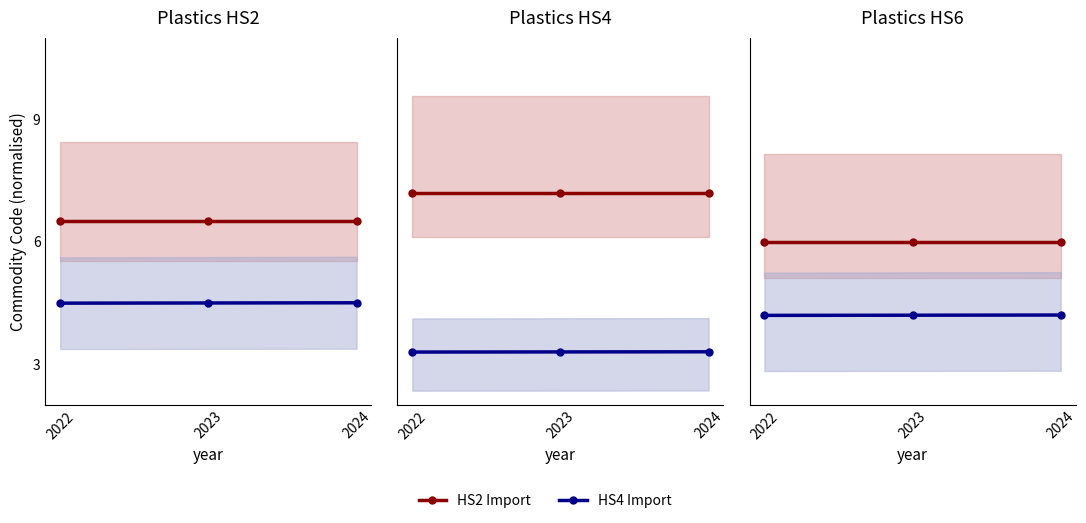

True or false: HS2 Import has a value of 6.0 at 2024.

True